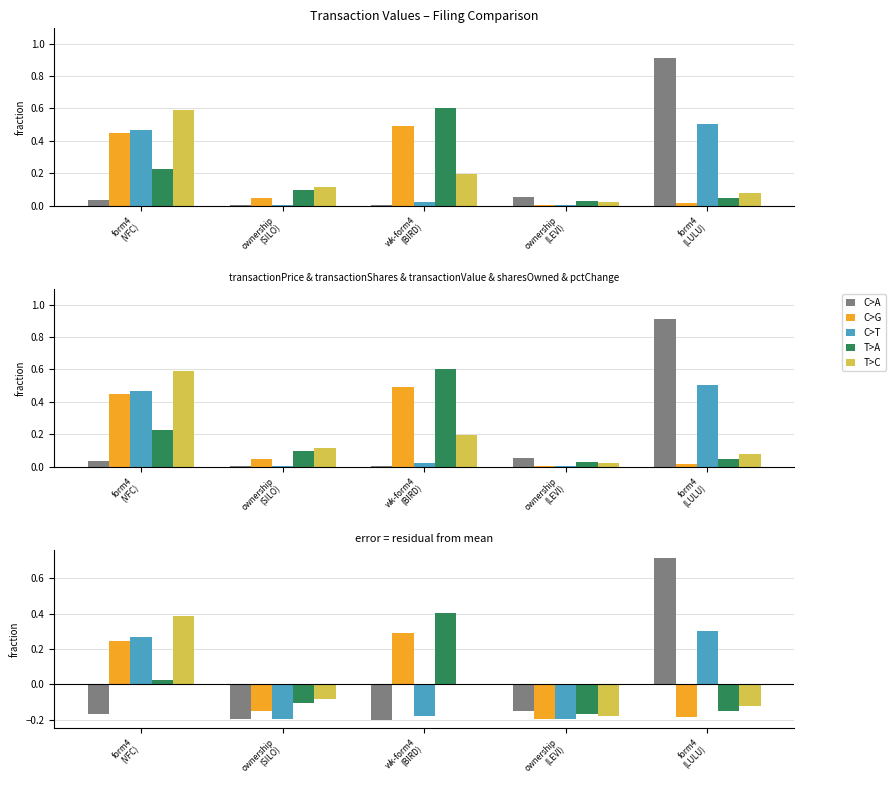

Rank the categories by C>A value from lowest to highest.

wk-form4
(BIRD), ownership
(SILO), form4
(VFC), ownership
(LEVI), form4
(LULU)